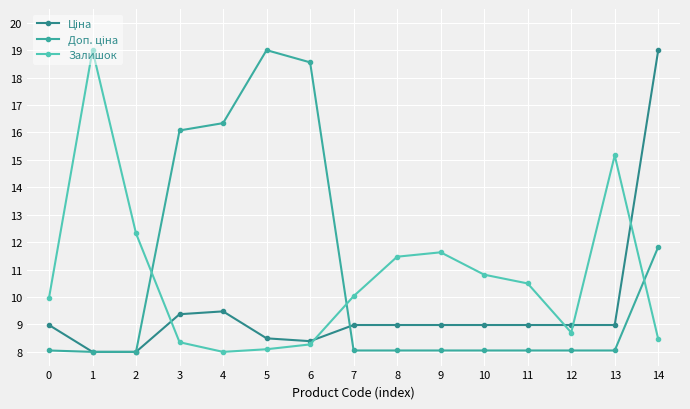

At how many categories does at least one series exceed 18?

4